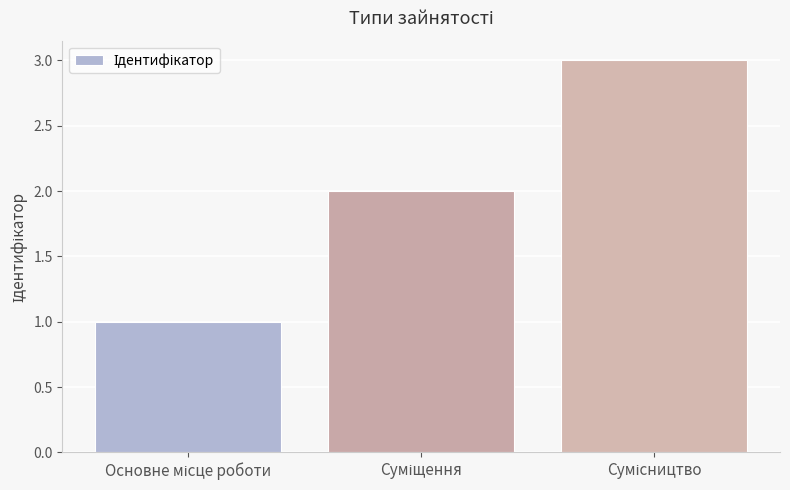

How many bars are there in total?

3